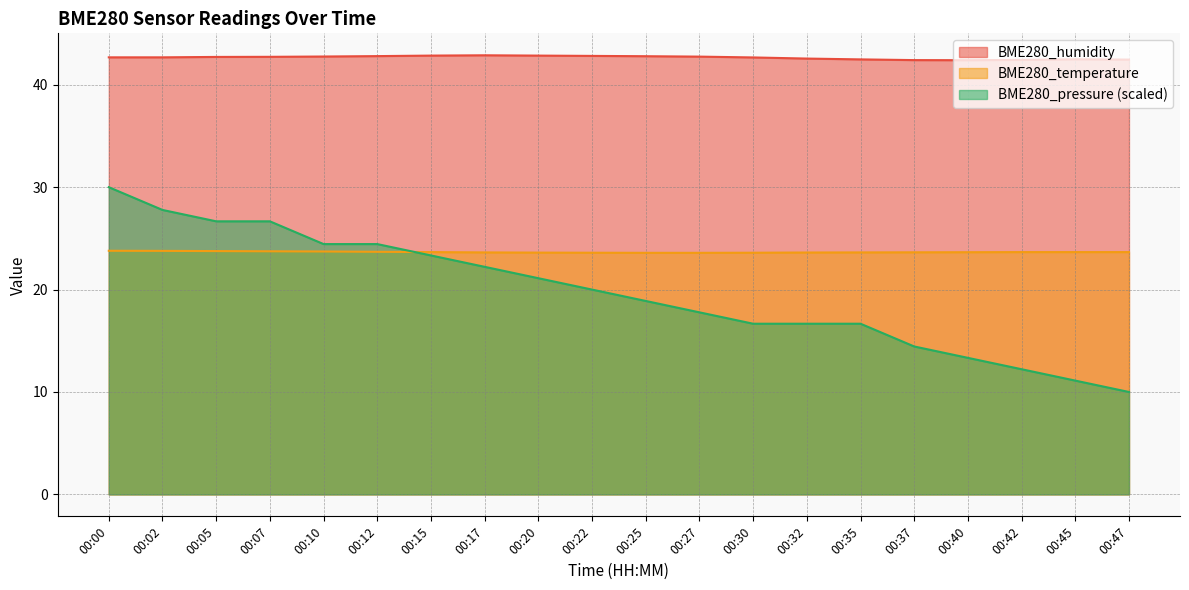

How many values in the BME280_pressure series exceed 20?

9